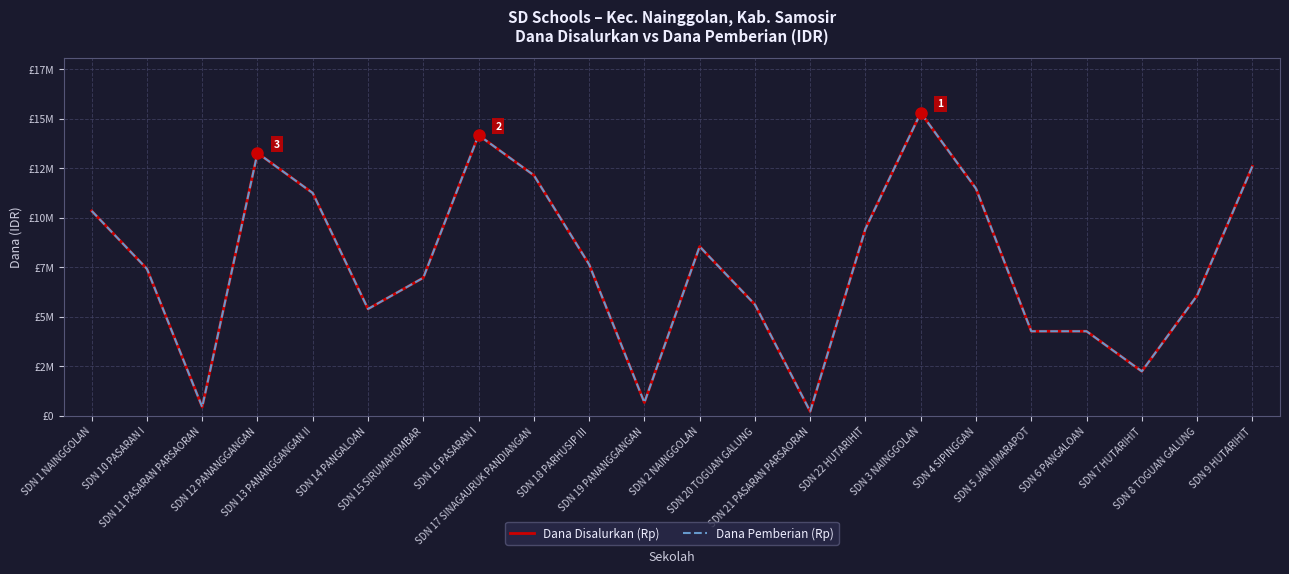

The value of Dana Disalurkan (Rp) at SDN 14 PANGALOAN is 5400000. True or false?

True